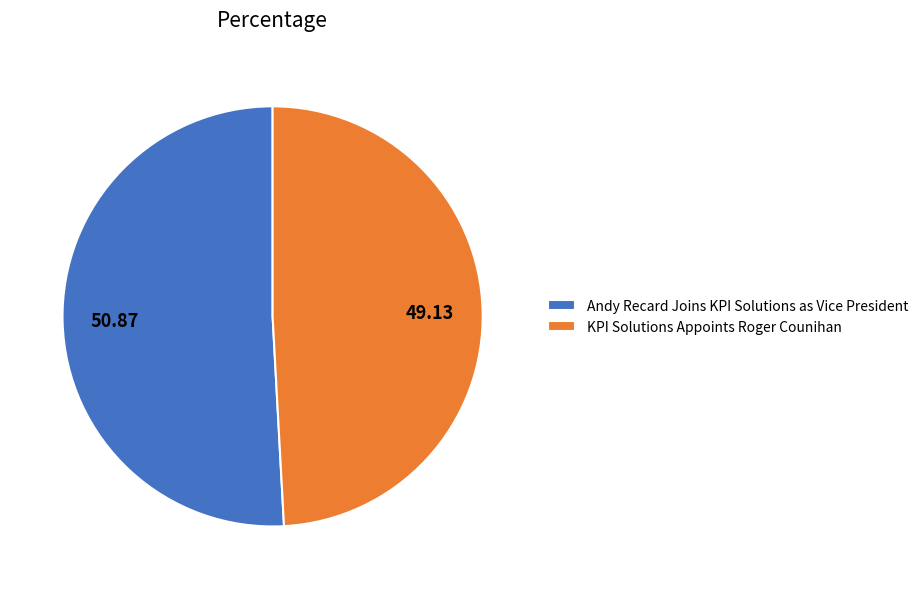

The KPI Solutions Appoints Roger Counihan slice represents 49% of the pie. True or false?

True